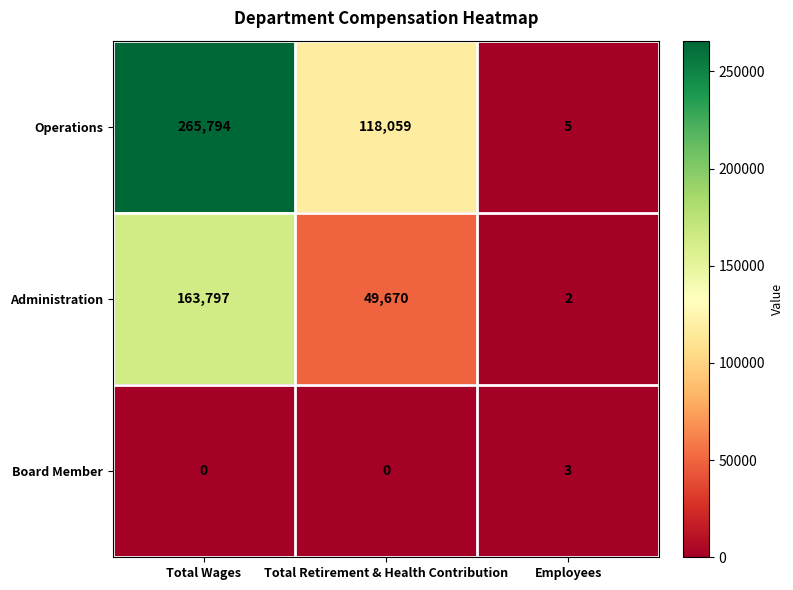

What is the total value across all series at Total Retirement & Health Contribution?

167729